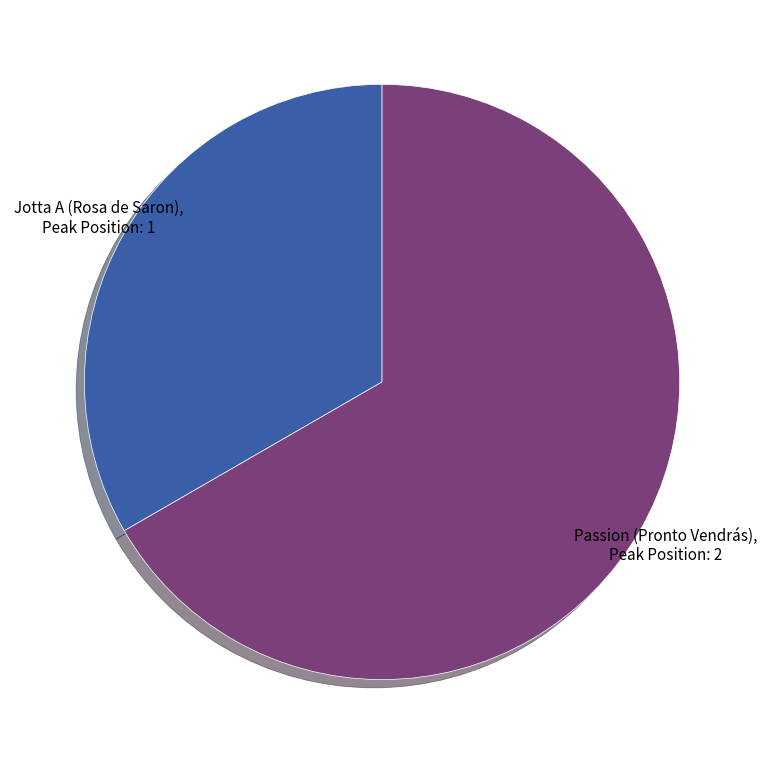

Combined, do Passion (Pronto Vendrás) and Jotta A (Rosa de Saron) account for over 50%?

Yes